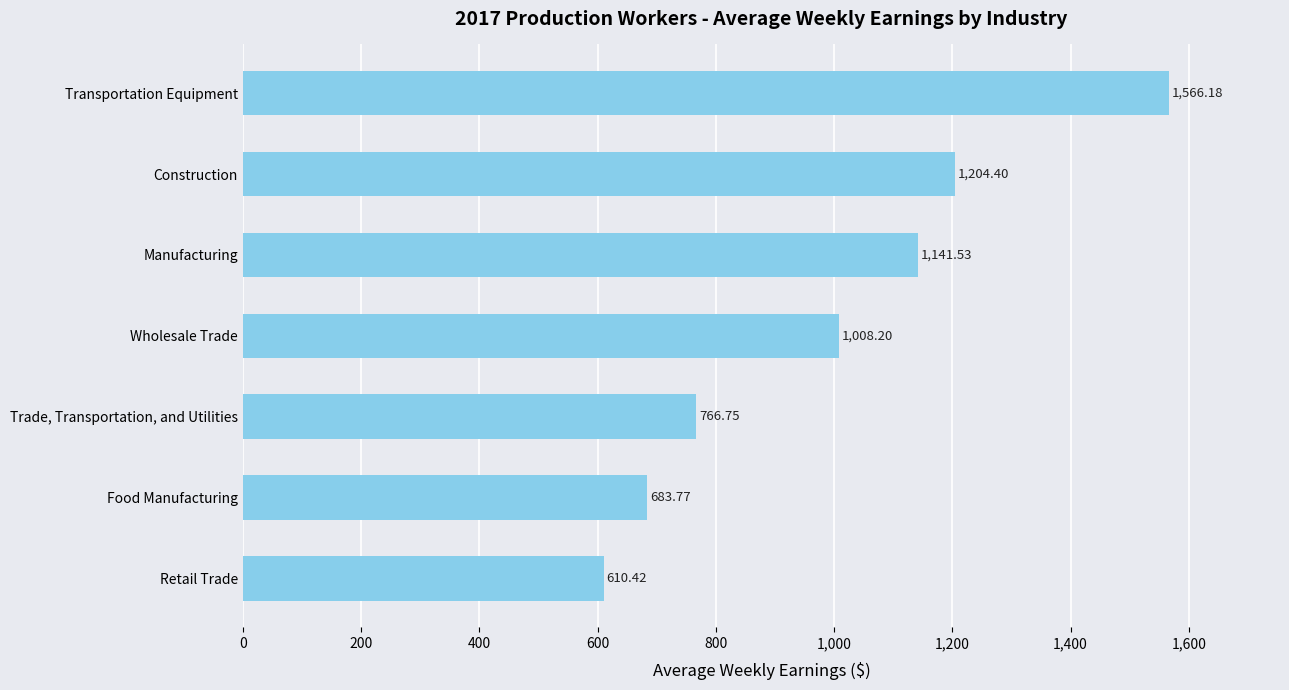

What is the difference between the maximum and minimum values?

955.8